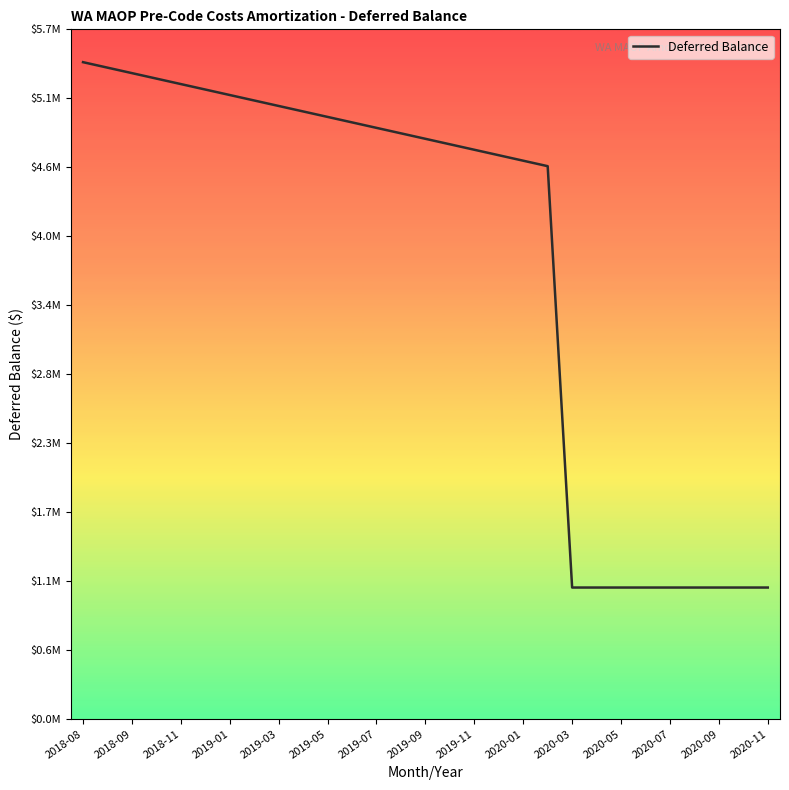

Does the chart have visible grid lines?

No